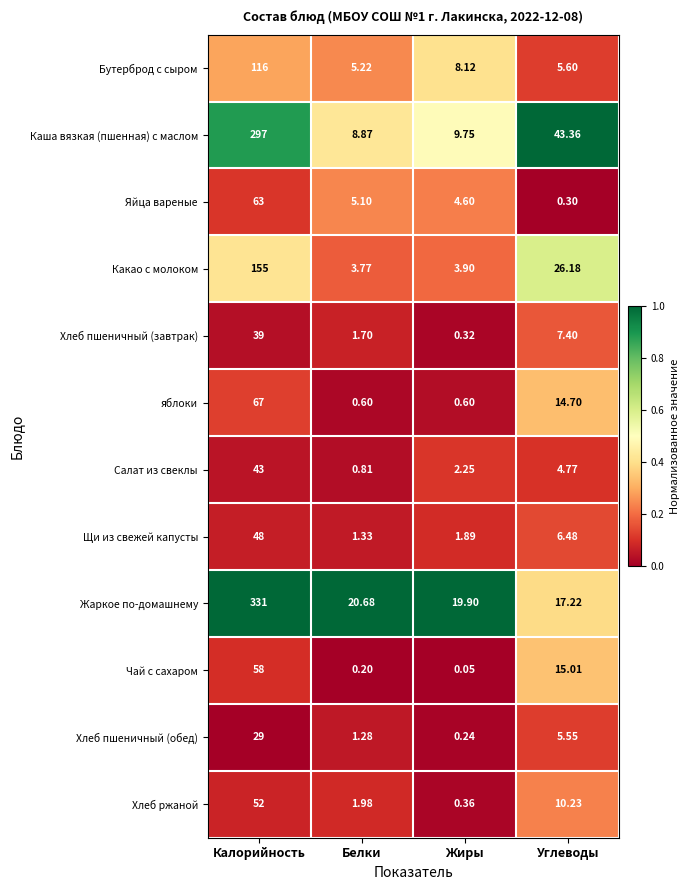

How many values in the Хлеб пшеничный (обед) series are below 5?

2